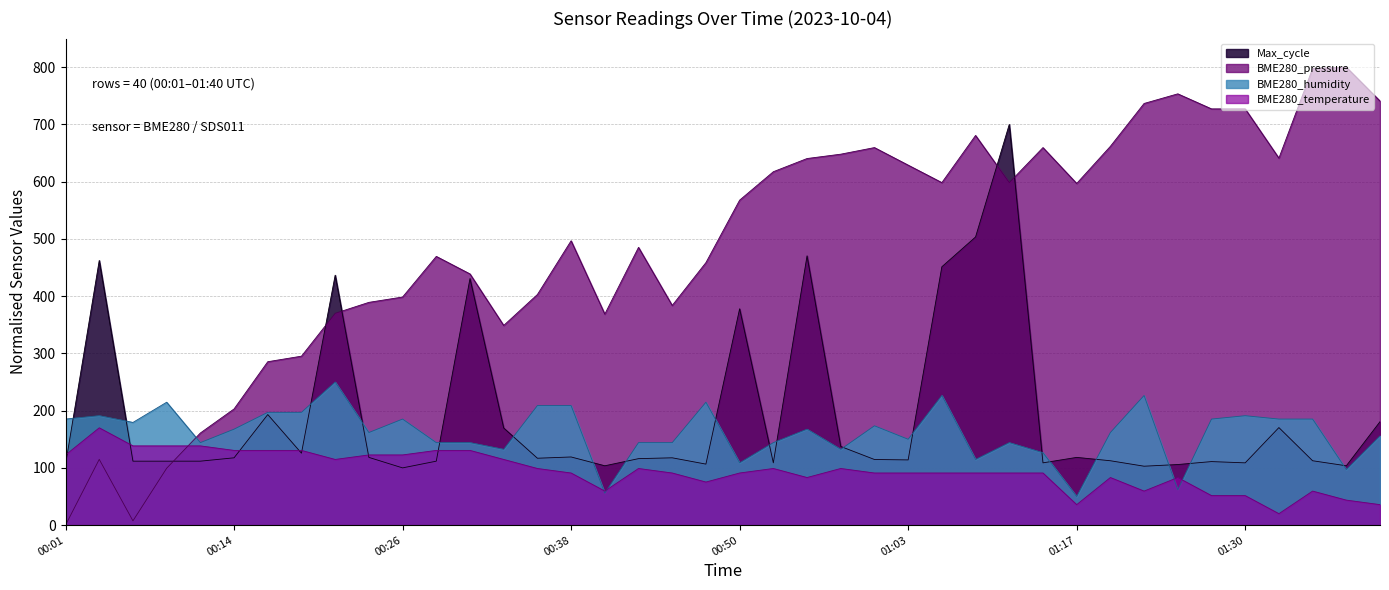

Count the number of categories in the chart.

40